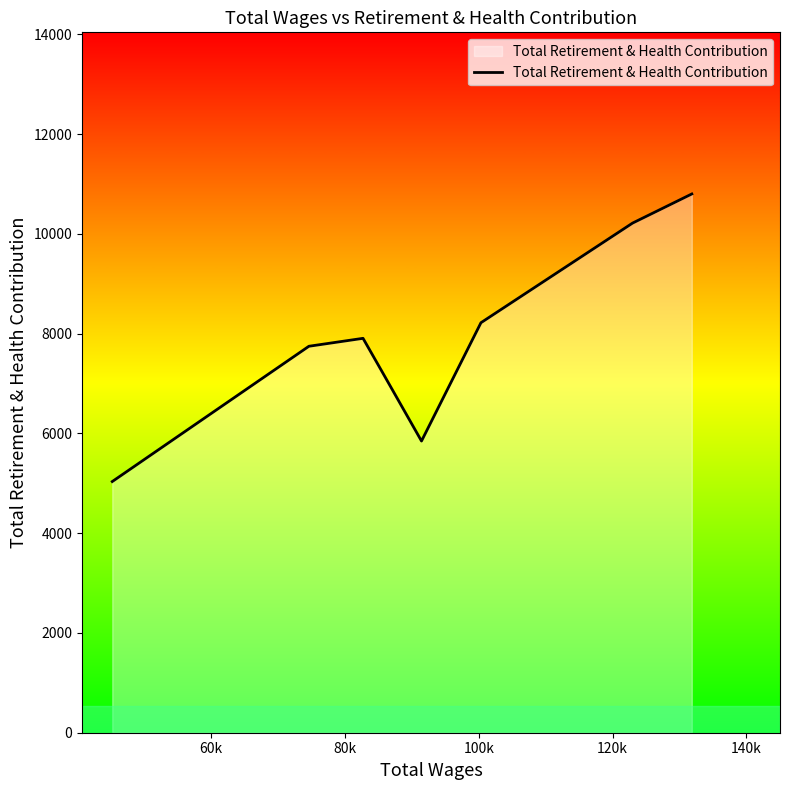

How many interior local valleys (lower than both neighbors) does the data have?

1